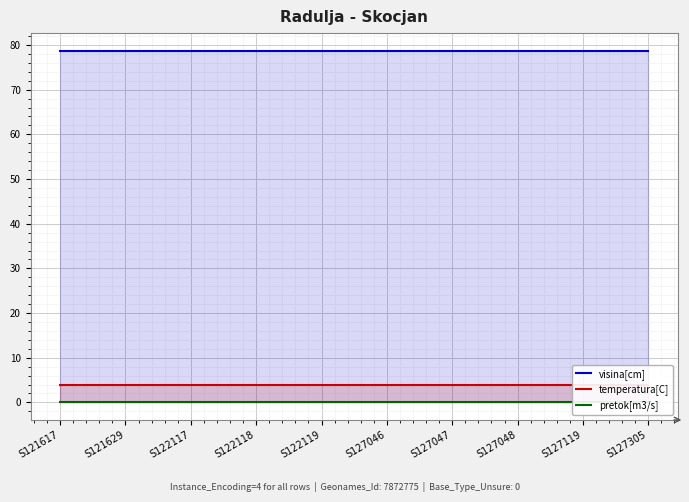

How many lines are shown in the chart?

3